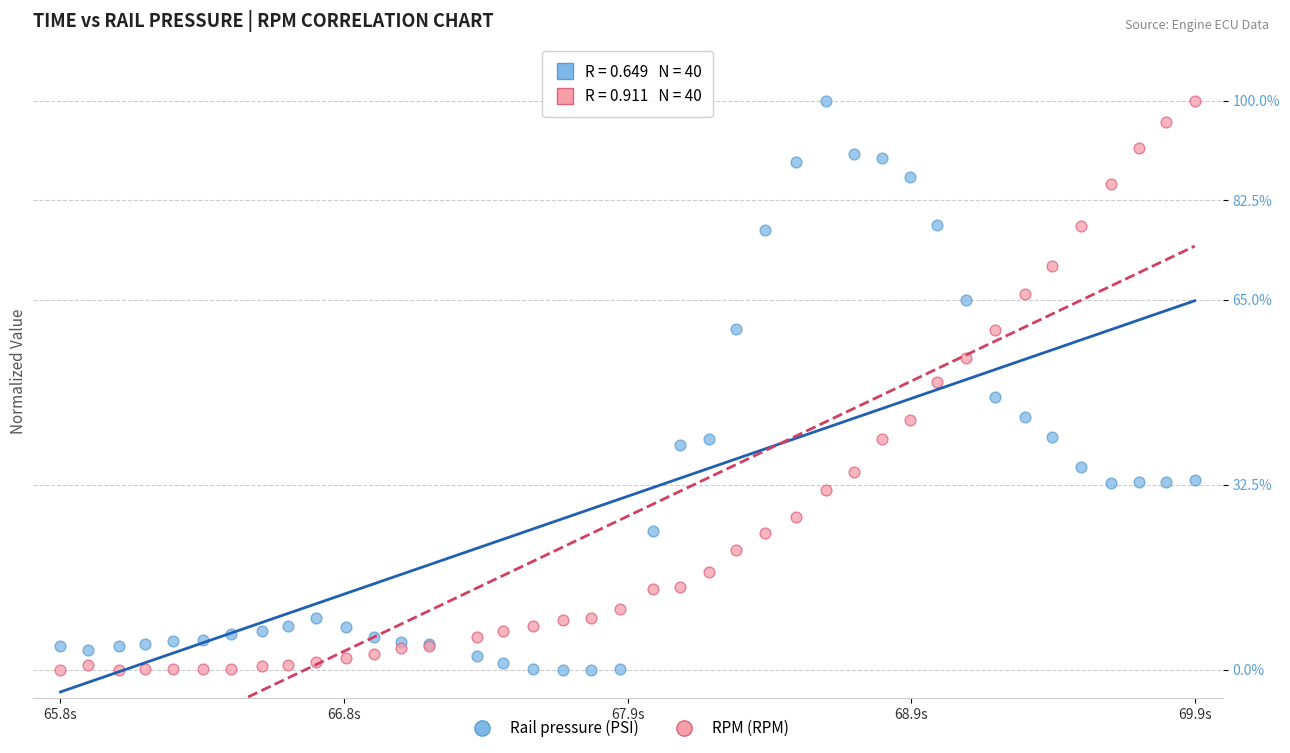

What are all the series names shown in the legend?

Rail pressure (PSI), RPM (RPM)